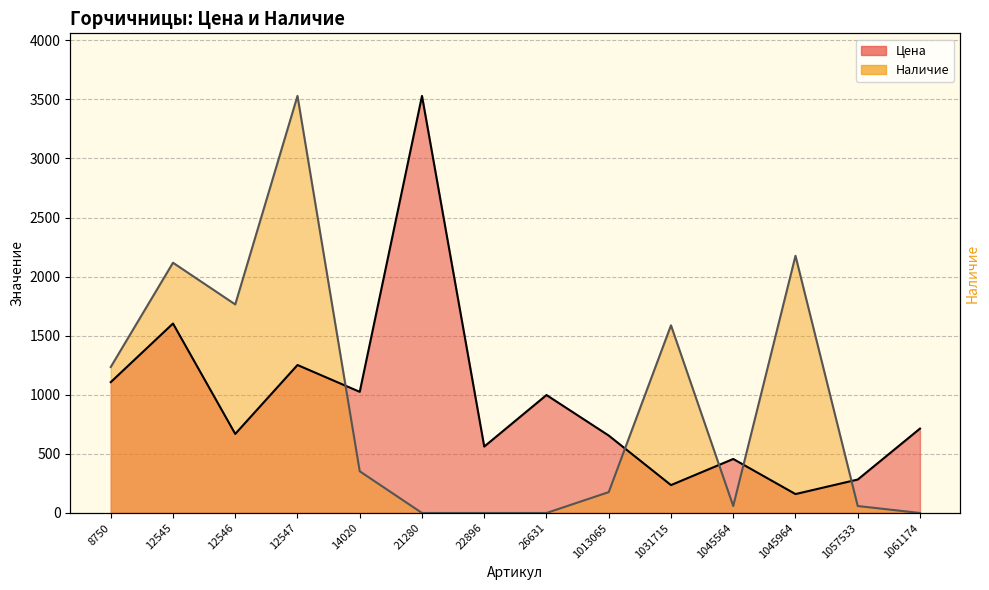

Reading right to left, extract all data points from this chart.

Цена: 1061174=714.0	1057533=283.0	1045964=160.0	1045564=457.0	1031715=236.0	1013065=655.0	26631=998.0	22896=562.0	21280=3529.0	14020=1025.0	12547=1252.0	12546=669.0	12545=1603.0	8750=1107.0
Наличие: 1061174=0.0	1057533=58.8	1045964=2176.2	1045564=58.8	1031715=1588.0	1013065=176.4	26631=0.0	22896=0.0	21280=0.0	14020=352.9	12547=3529.0	12546=1764.5	12545=2117.4	8750=1235.2